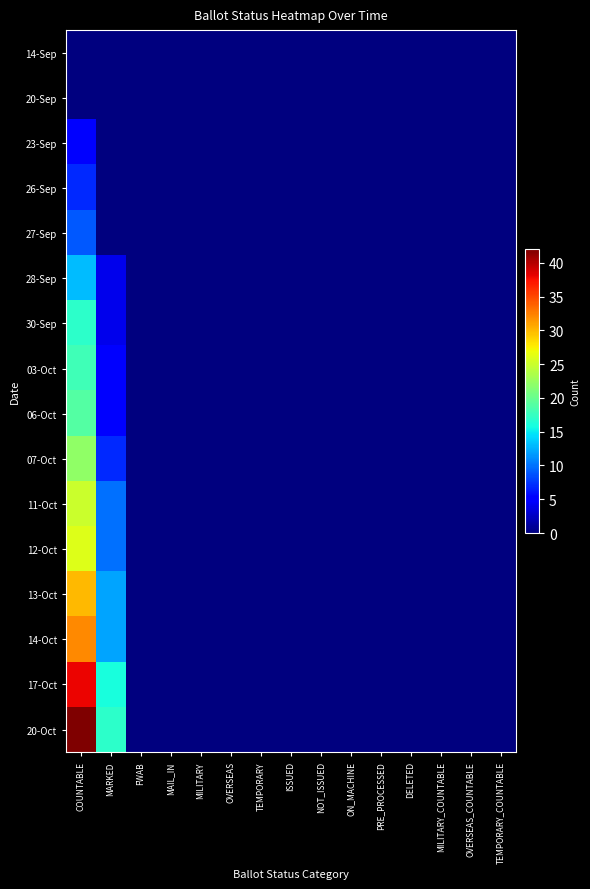

Which has a higher value, ON_MACHINE or NOT_ISSUED?

ON_MACHINE